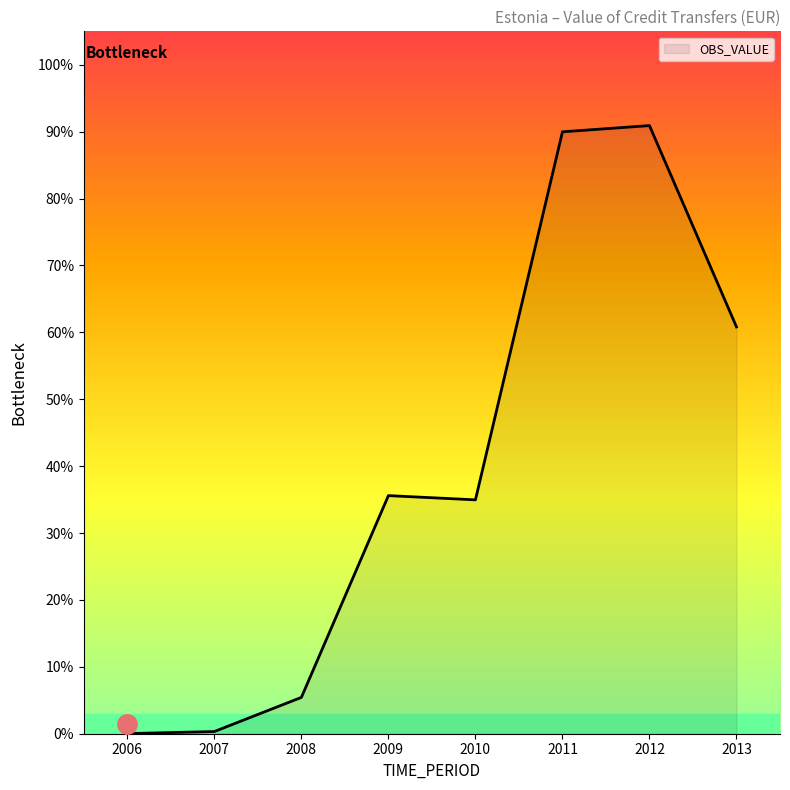

True or false: the data has more than 0 interior local peaks.

True